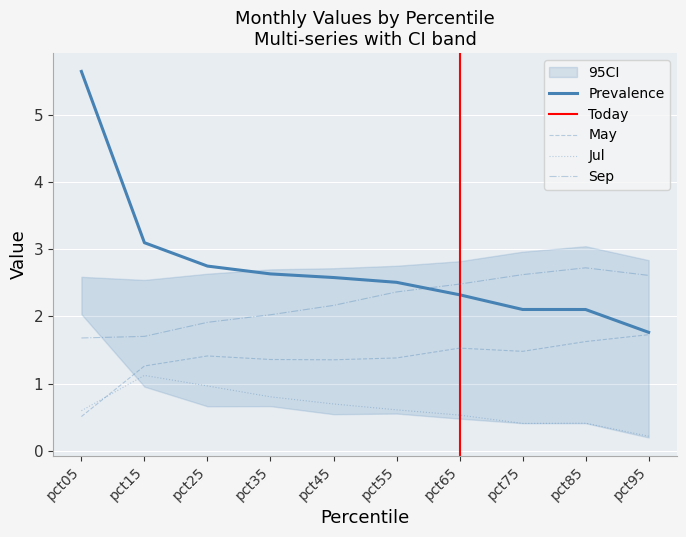

What value does the Sep series have at pct35?

2.0